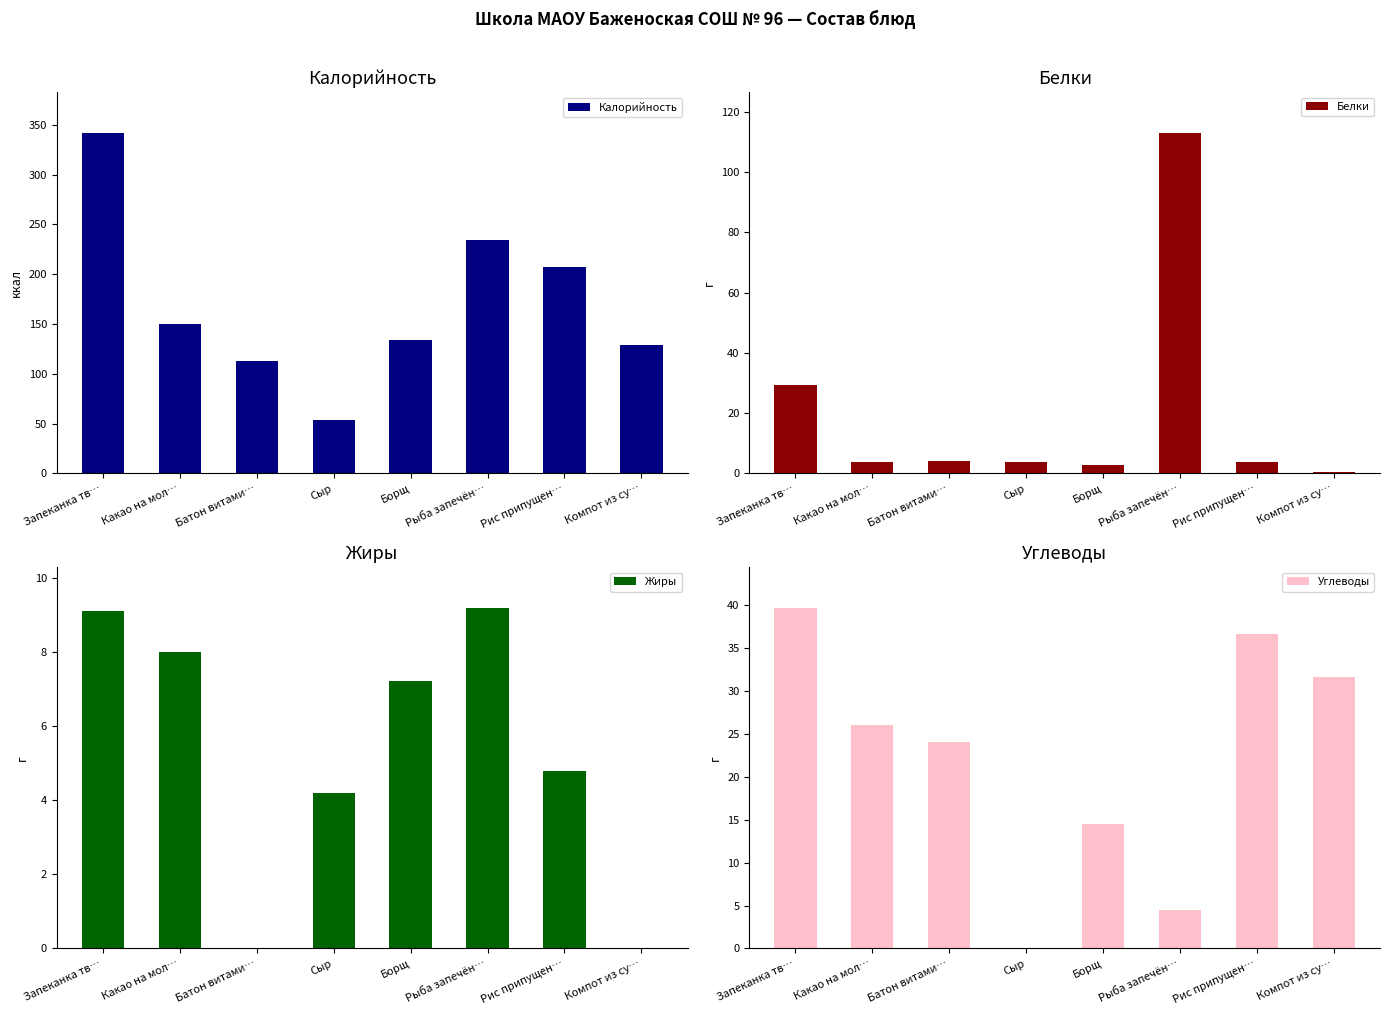

At which label does Жиры reach its peak?

Рыба запечён…